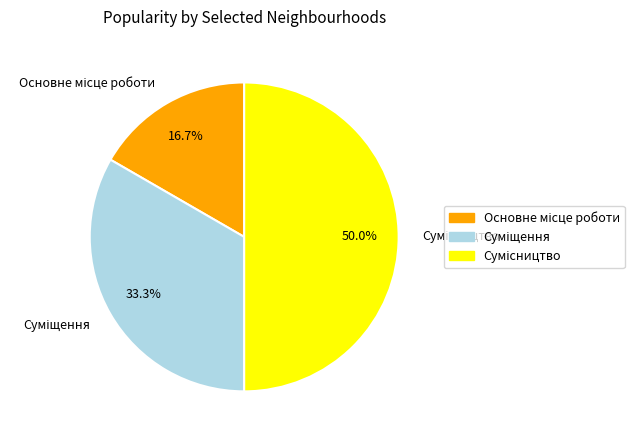

The Основне місце роботи slice represents 29% of the pie. True or false?

False